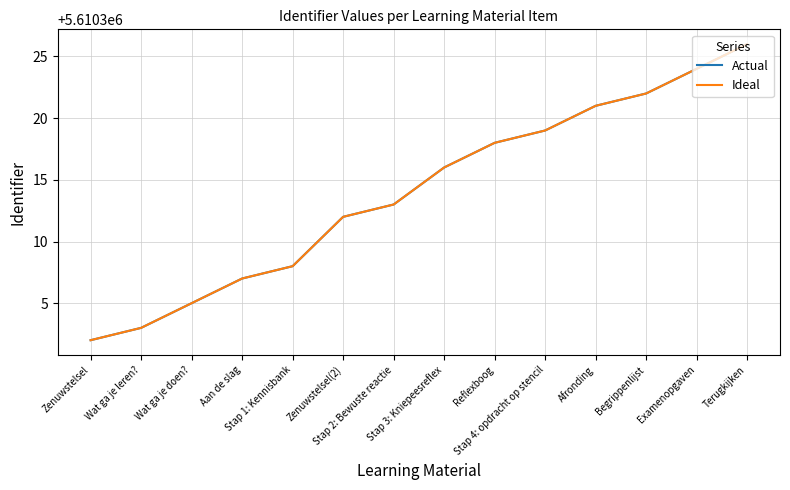

True or false: Ideal and Actual intersect in this chart.

False